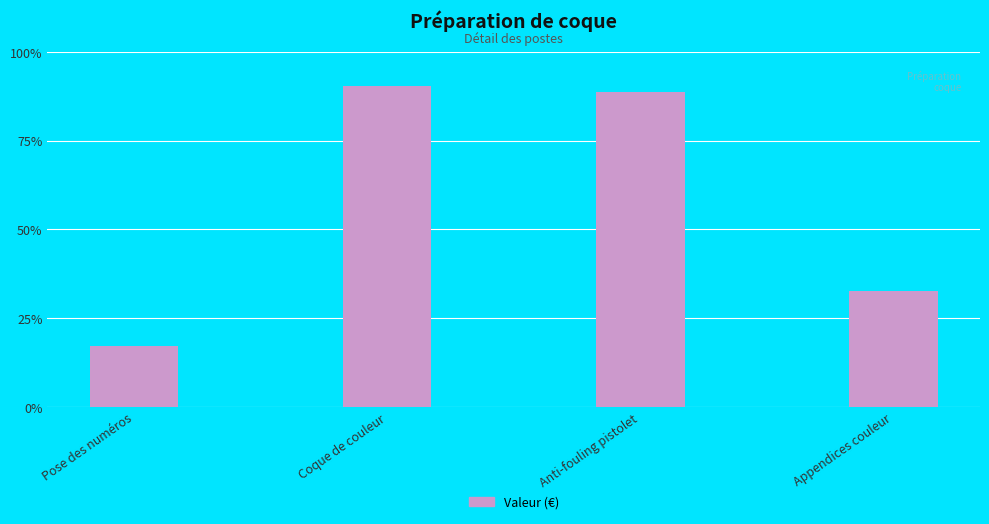

Reading left to right, what are all the values shown in this chart?

Pose des numéros=375	Coque de couleur=1990	Anti-fouling pistolet=1950	Appendices couleur=720